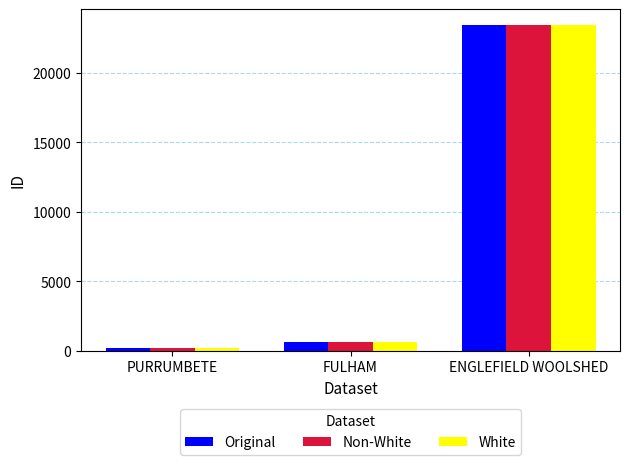

What is the difference between the maximum and minimum values in the White series?

23228